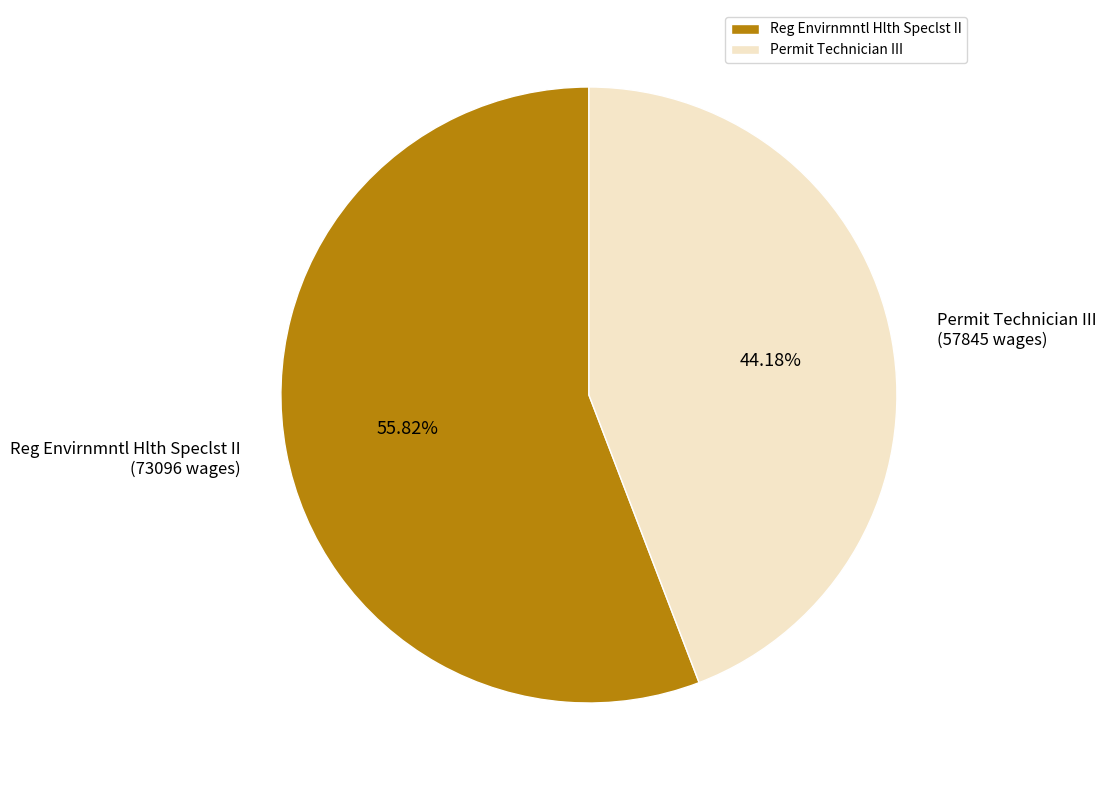

Which category has the smallest portion of the pie?

Permit Technician III